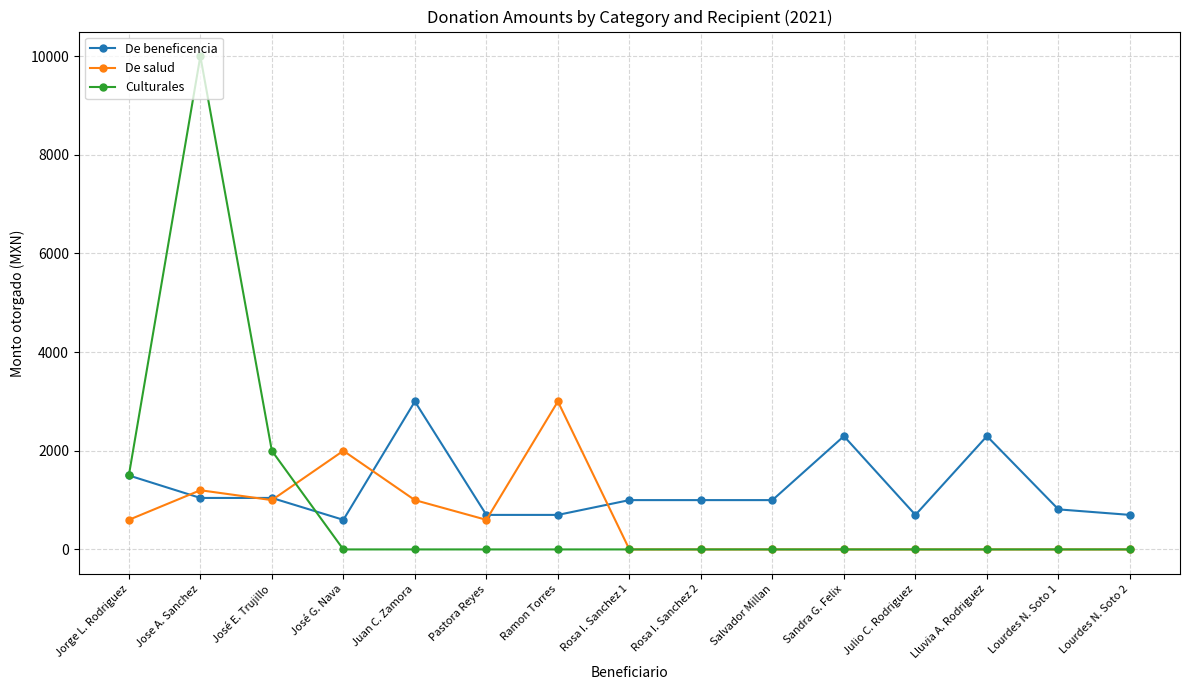

Where do De salud and Culturales first cross each other?

José E. Trujillo and José G. Nava